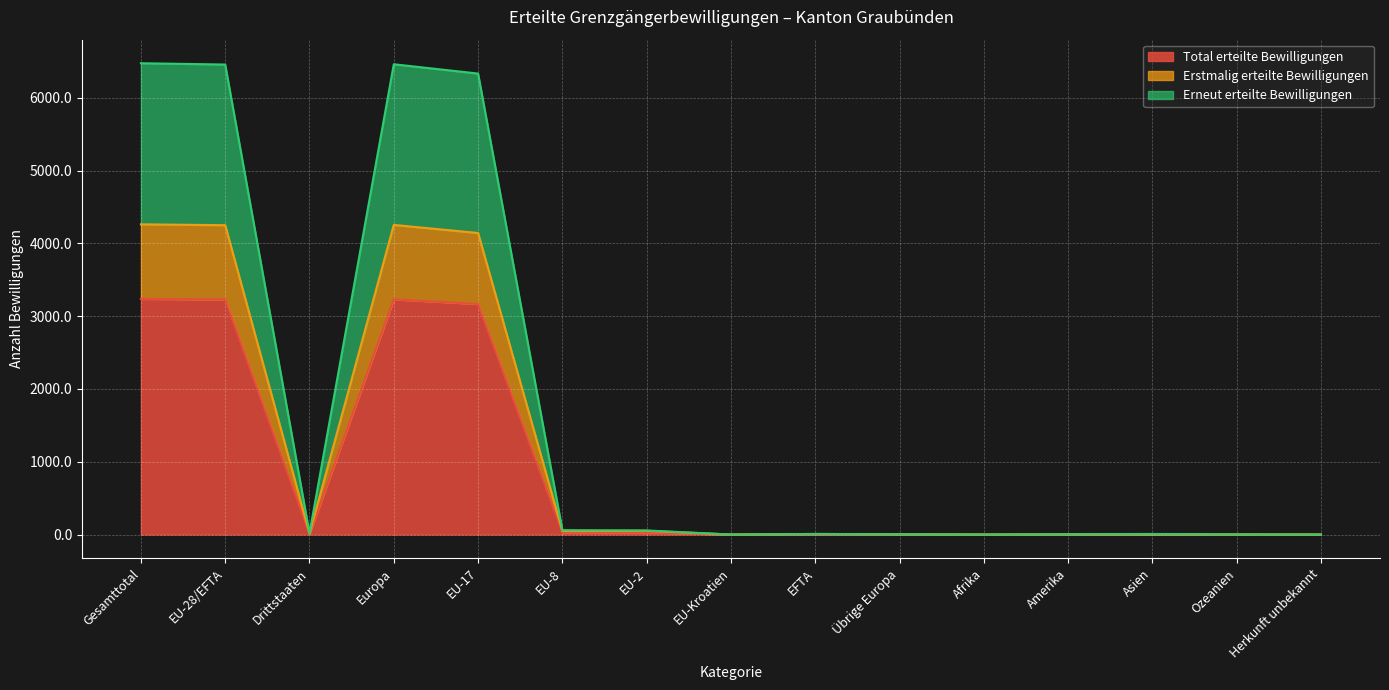

What position from the left is Amerika?

12